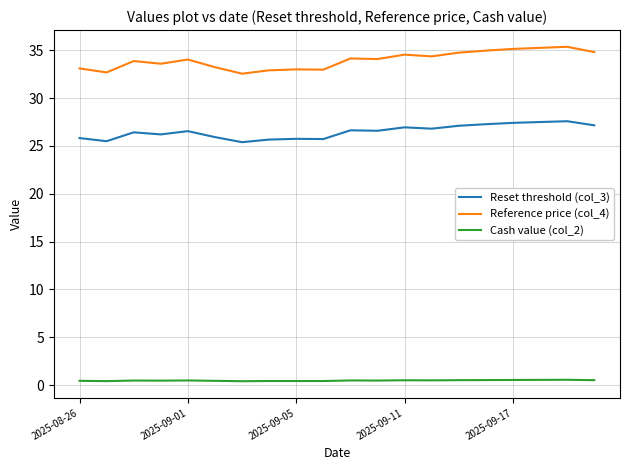

What is the greatest value displayed?

35.4